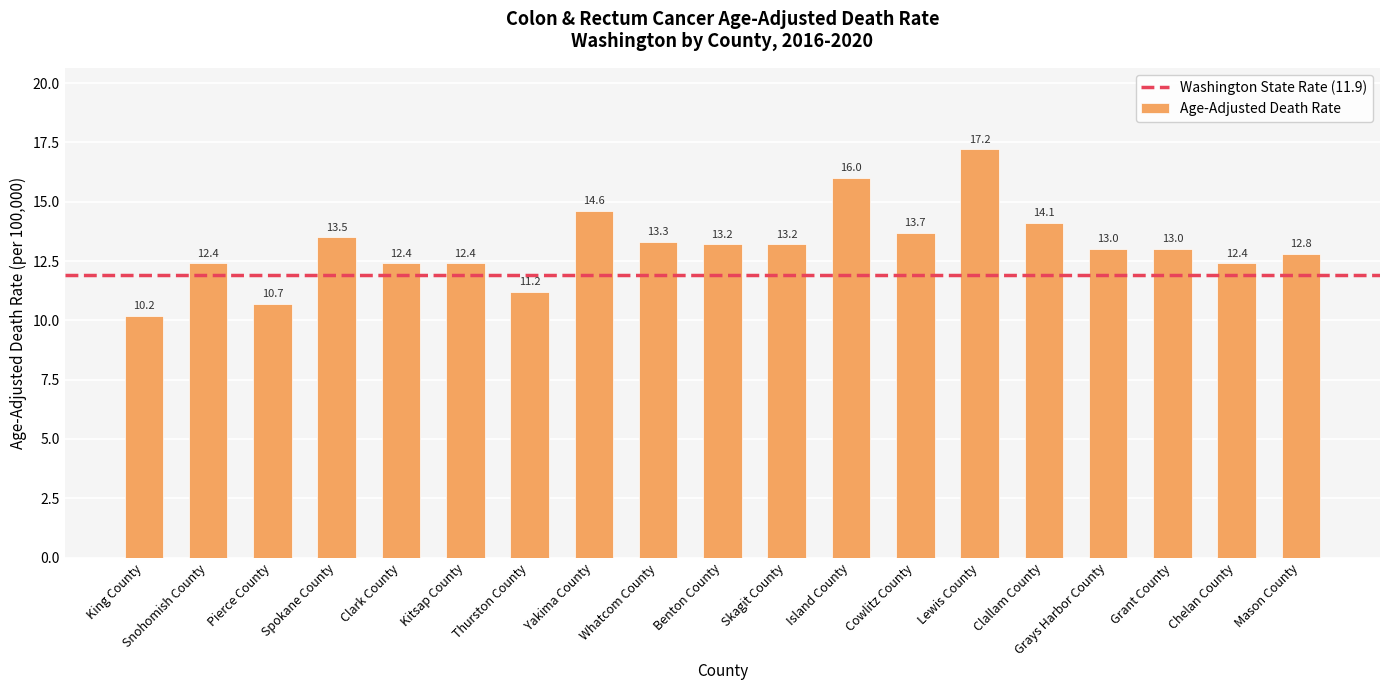

Which label corresponds to the largest value in the chart?

Lewis County